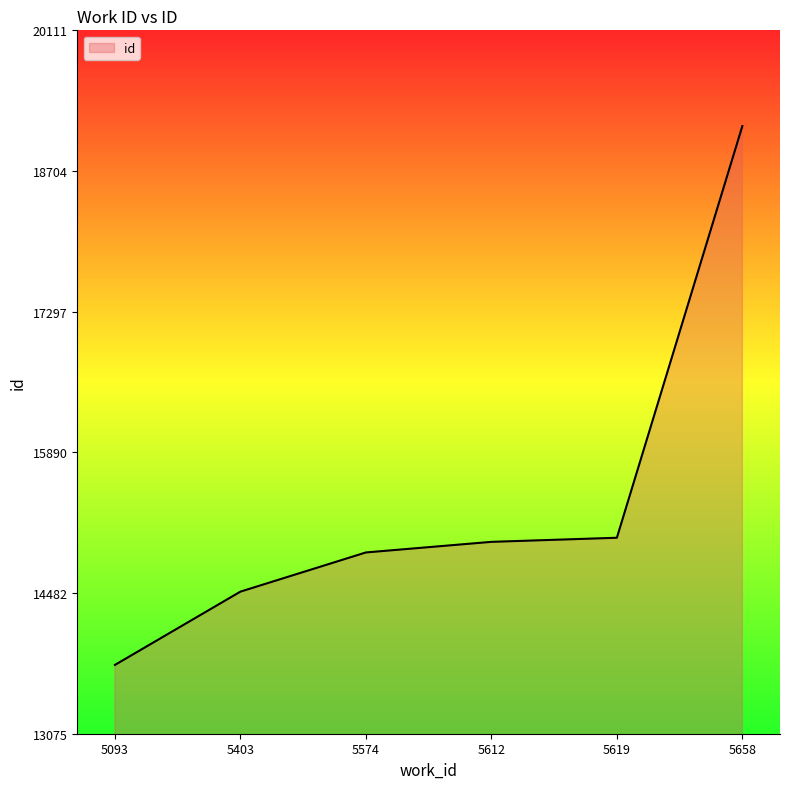

What is the smallest value displayed?

13764